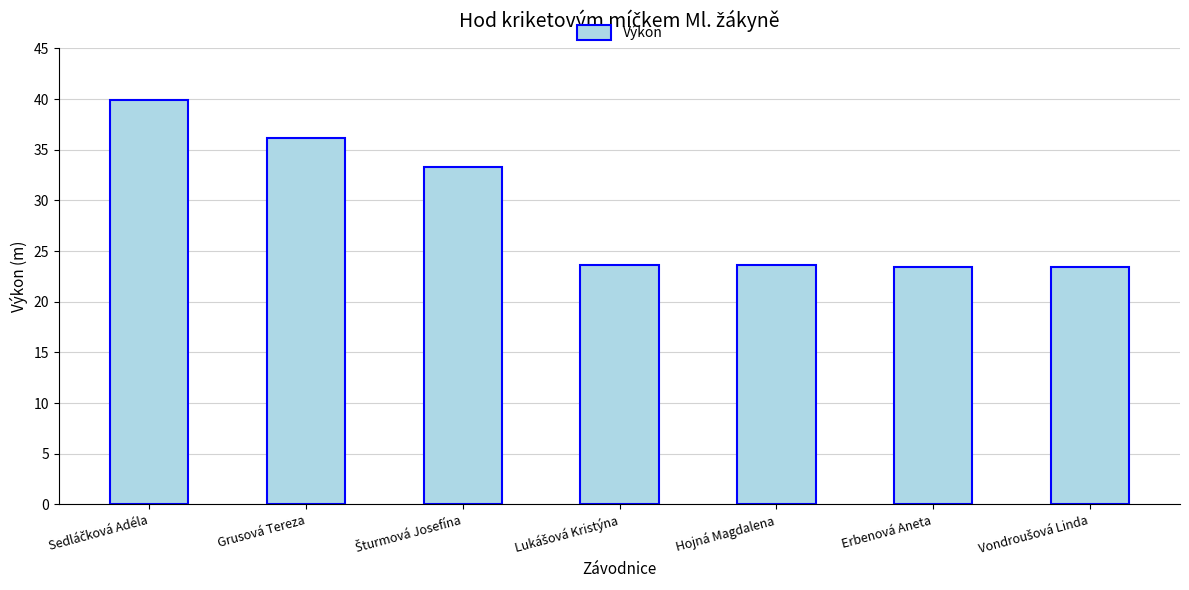

What is the sum of all values?

203.4